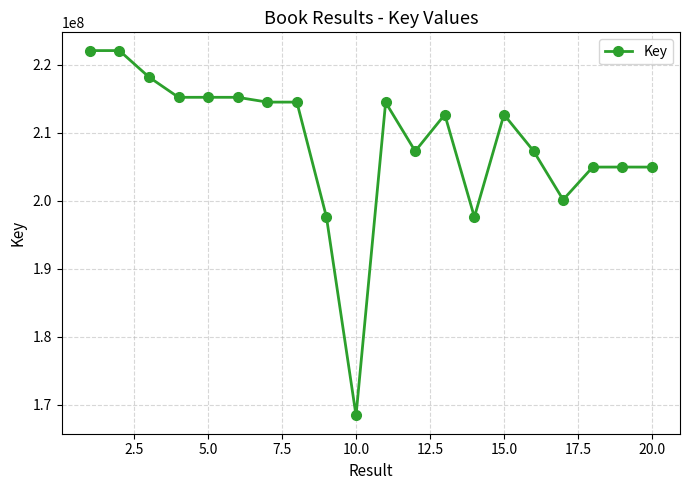

What is the sum of all values?

4169620289